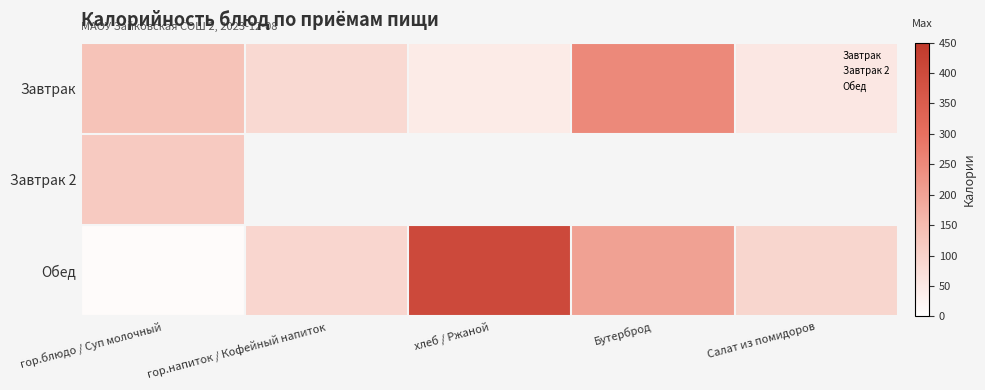

Rank the series at гор.блюдо / Суп молочный from lowest to highest value.

Обед, Завтрак 2, Завтрак